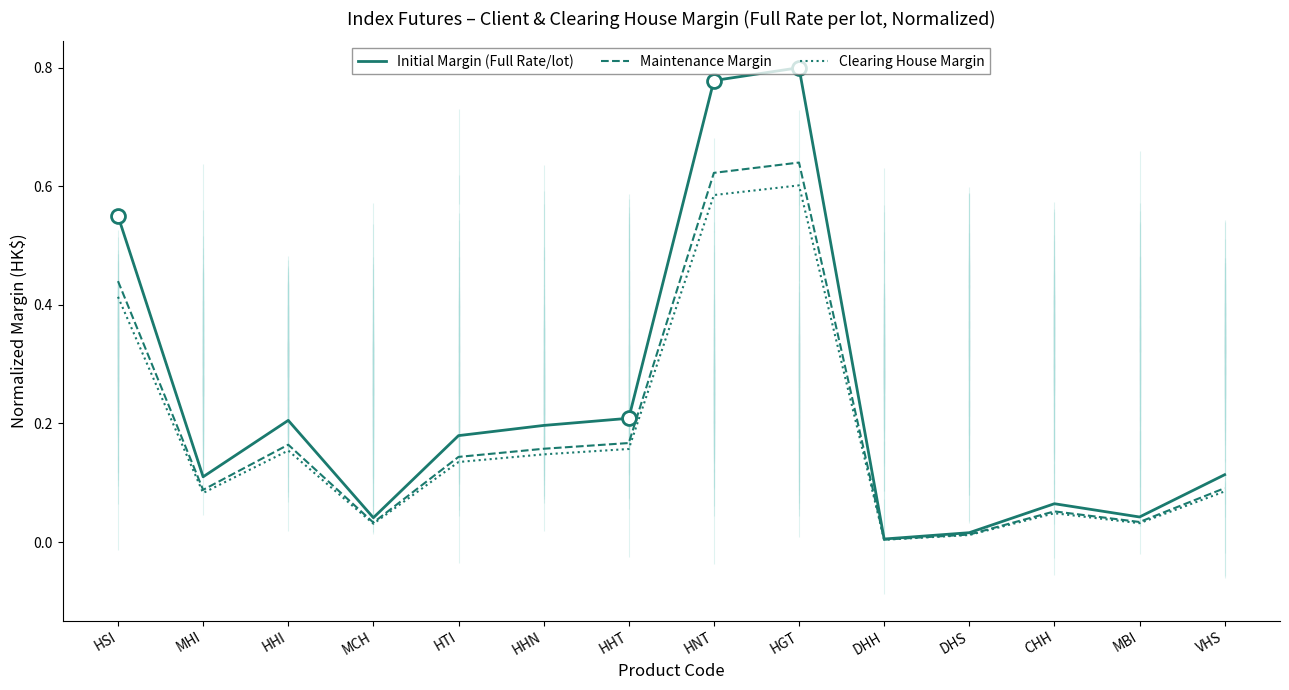

Is the value of Clearing House Margin at HGT greater than the value of Maintenance Margin at HHN?

Yes